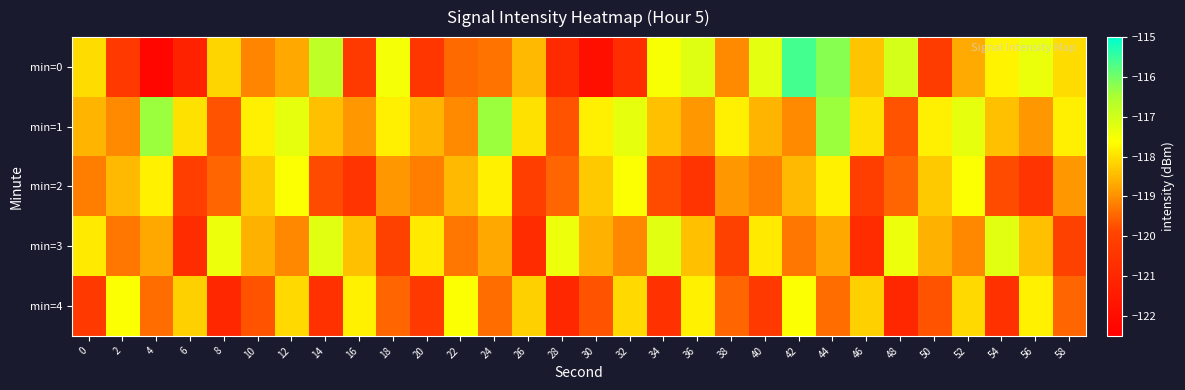

Rank the series at 8 from highest to lowest value.

min=3, min=0, min=2, min=1, min=4